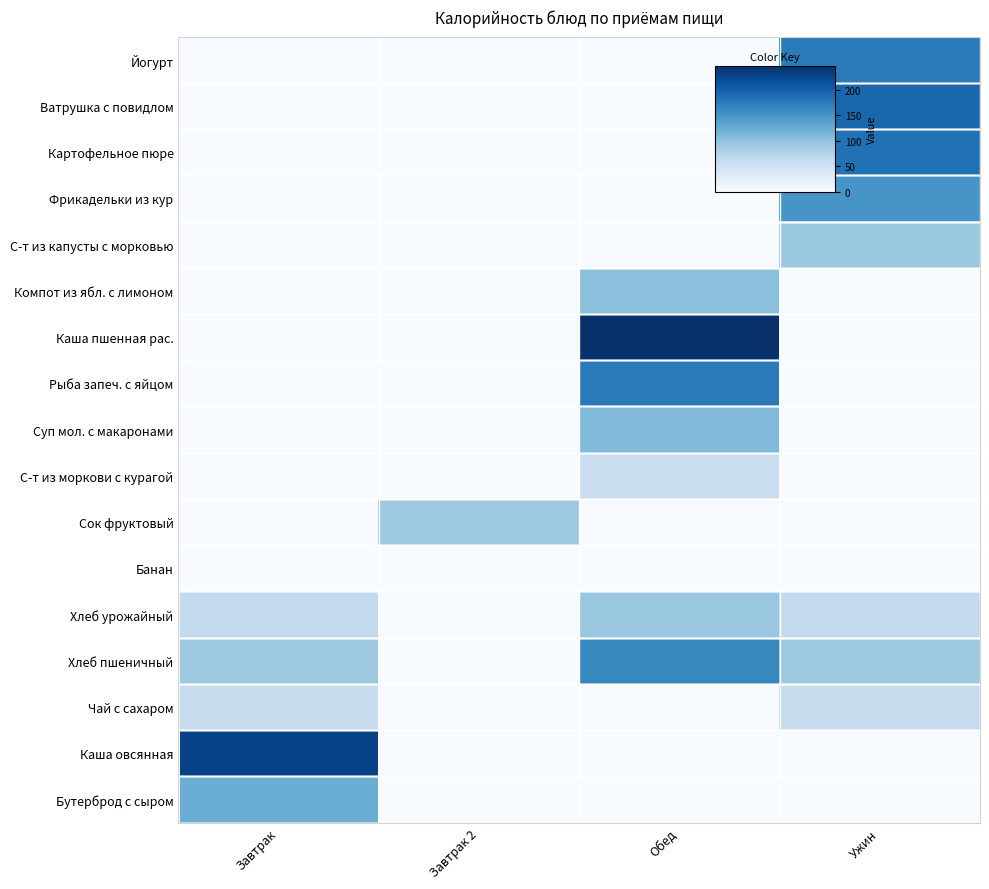

How many data points does each series have?

4